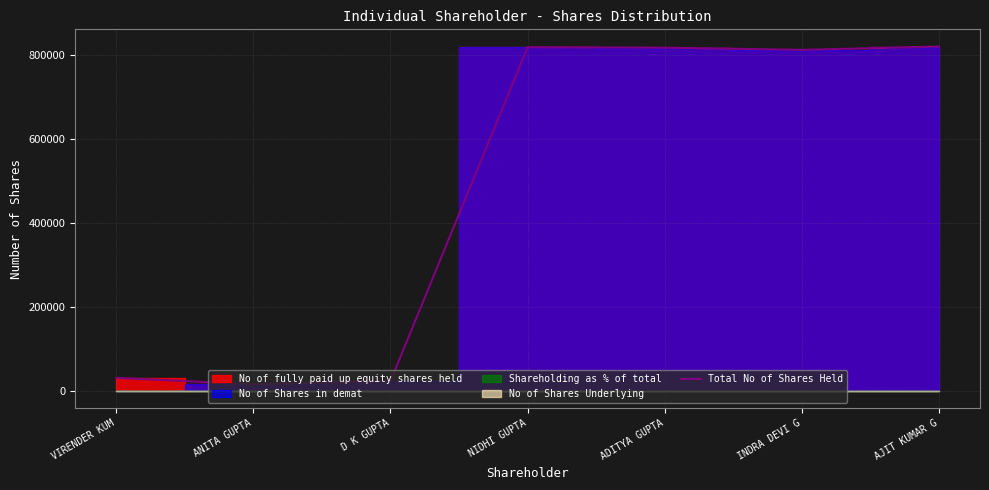

What is the sum of all values?

3331800